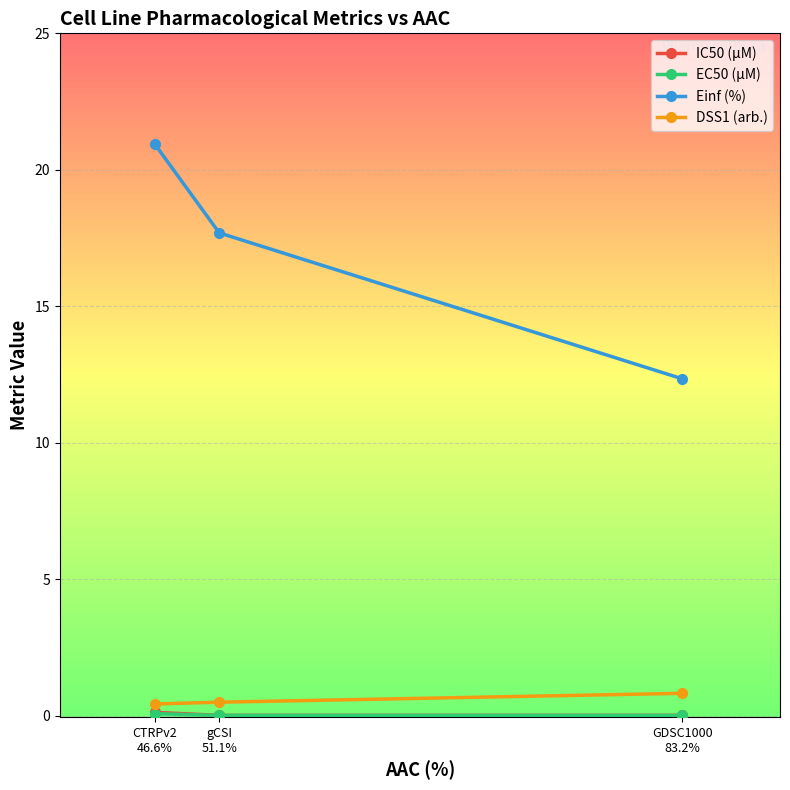

What is the maximum value shown in the chart?

20.9